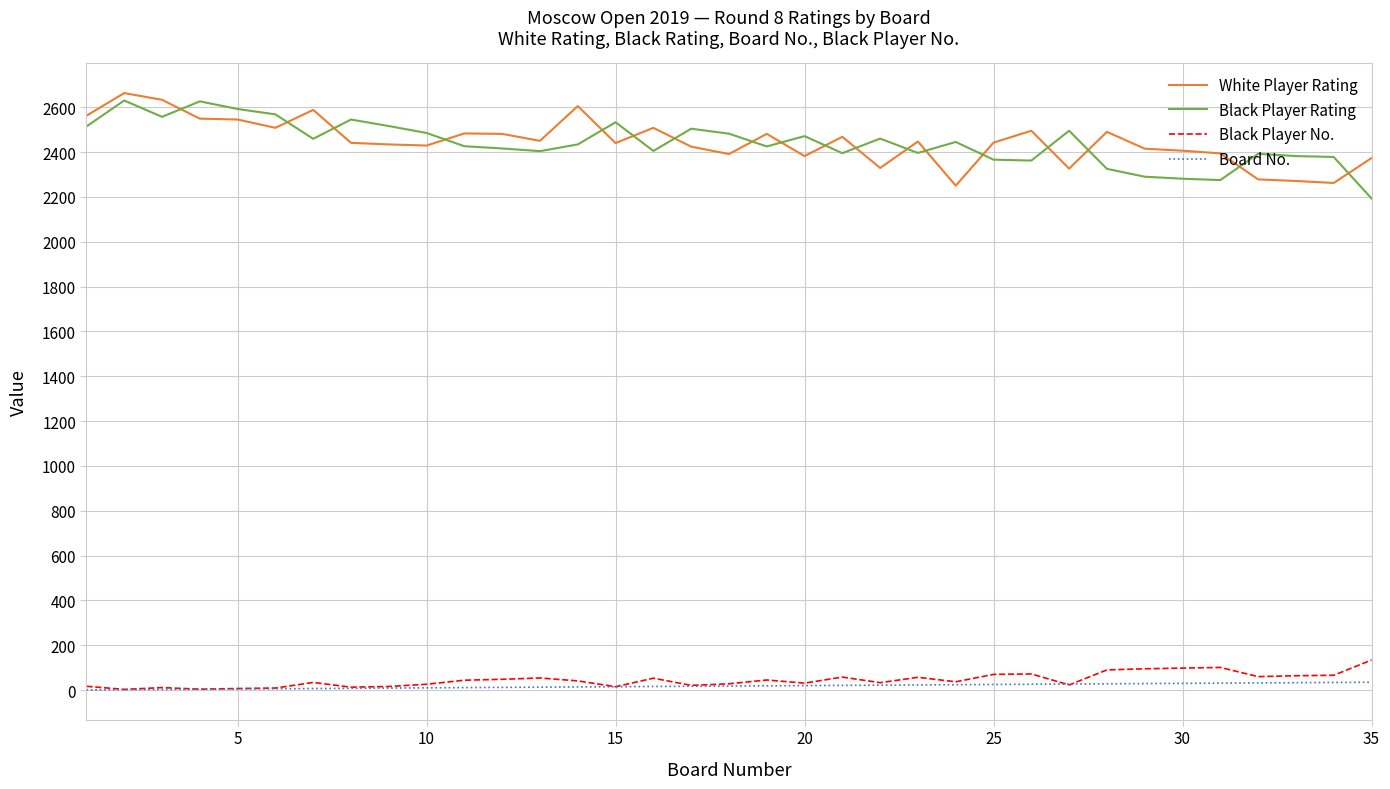

True or false: White Player Rating and Black Player No. intersect in this chart.

False